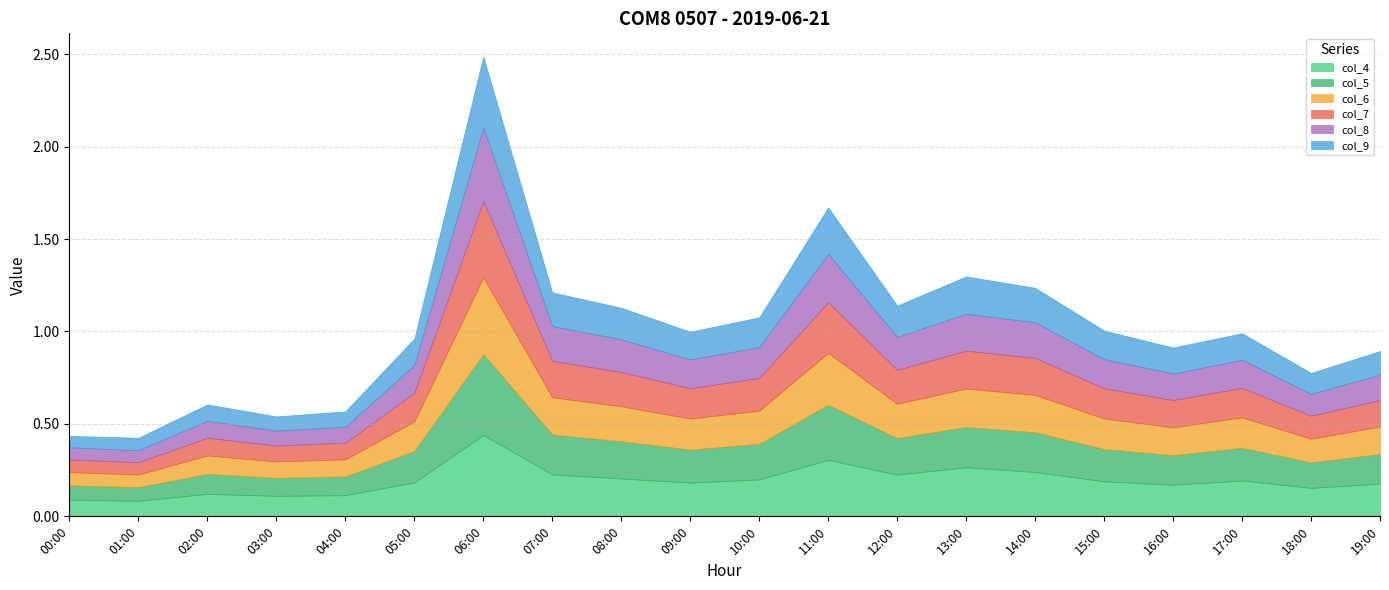

At which label does col_8 reach its minimum?

01:00